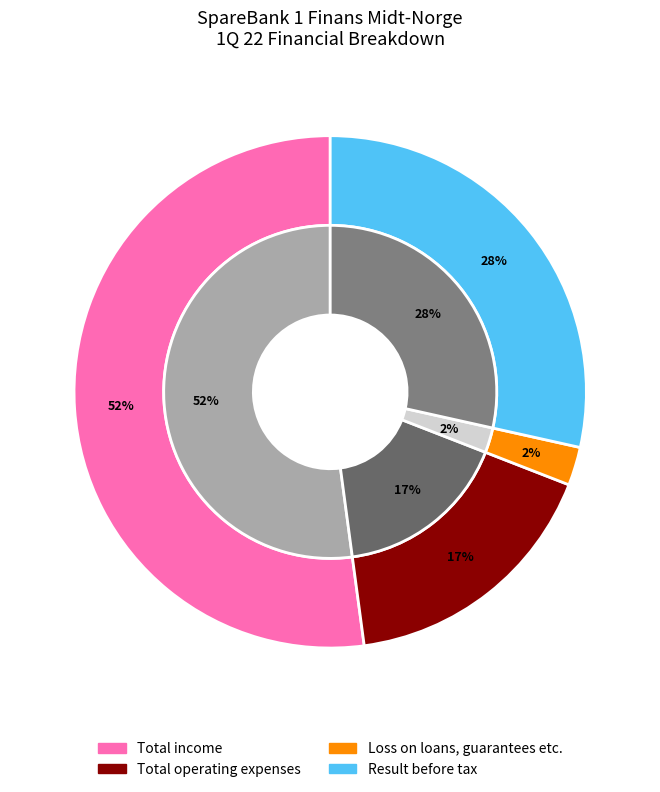

The Total operating expenses slice represents 17% of the pie. True or false?

True